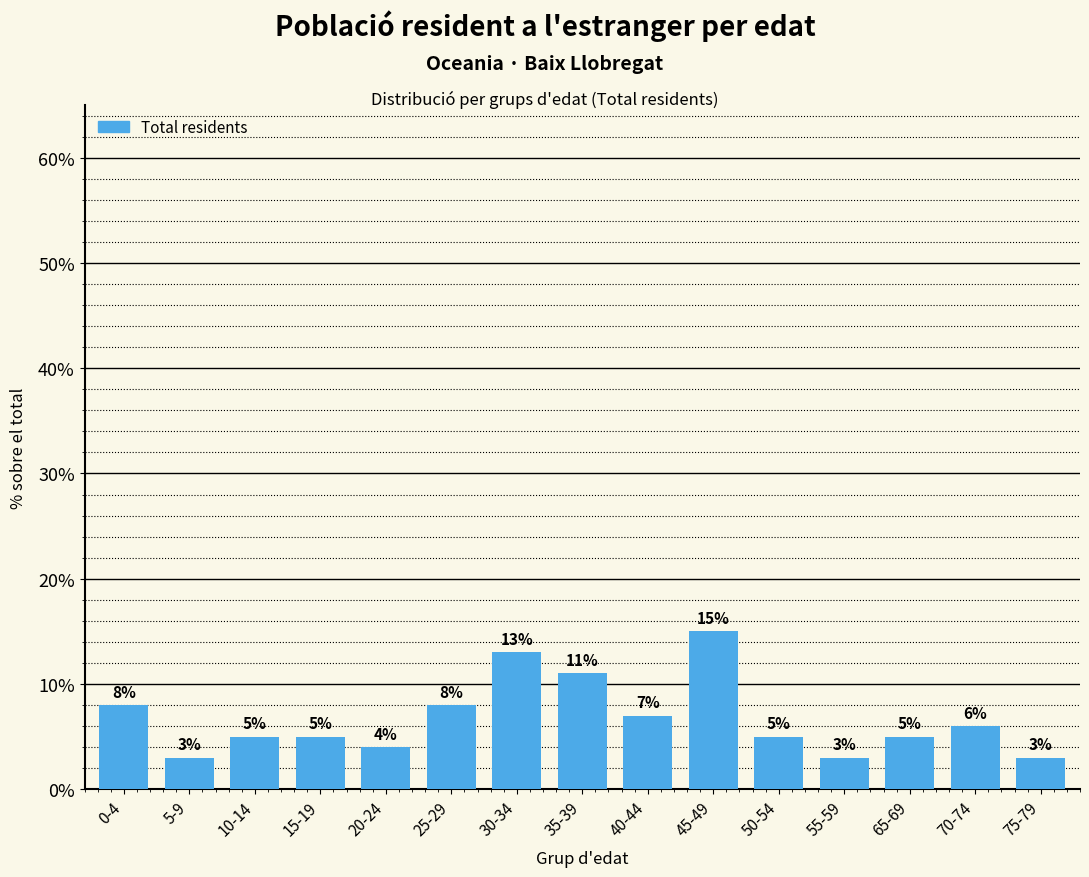

What is the label of the 8th bar from the left?

35-39